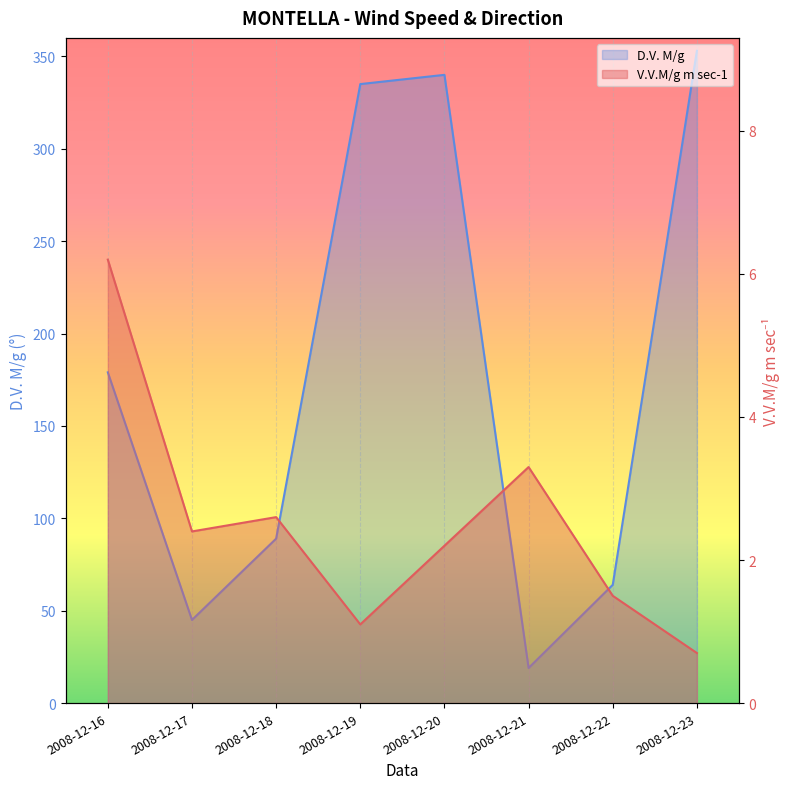

Where is D.V. M/g nearest to the value 186?

2008-12-16